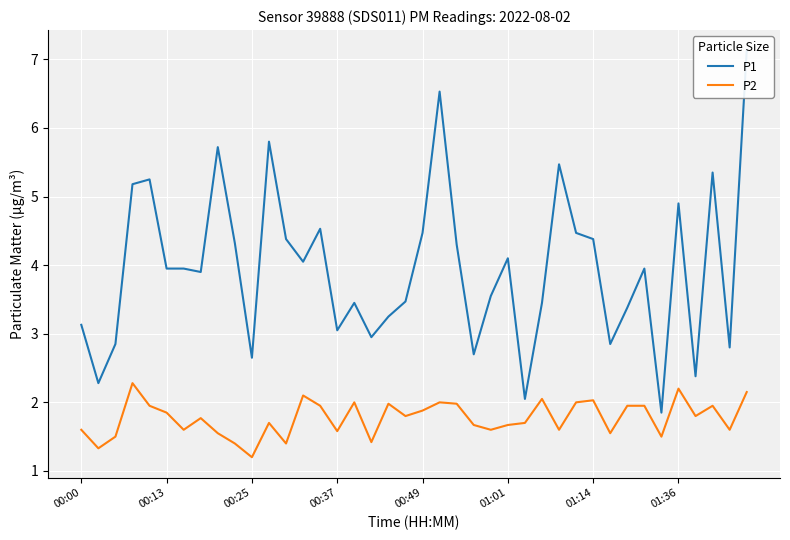

Which series has the largest total across all categories?

P1